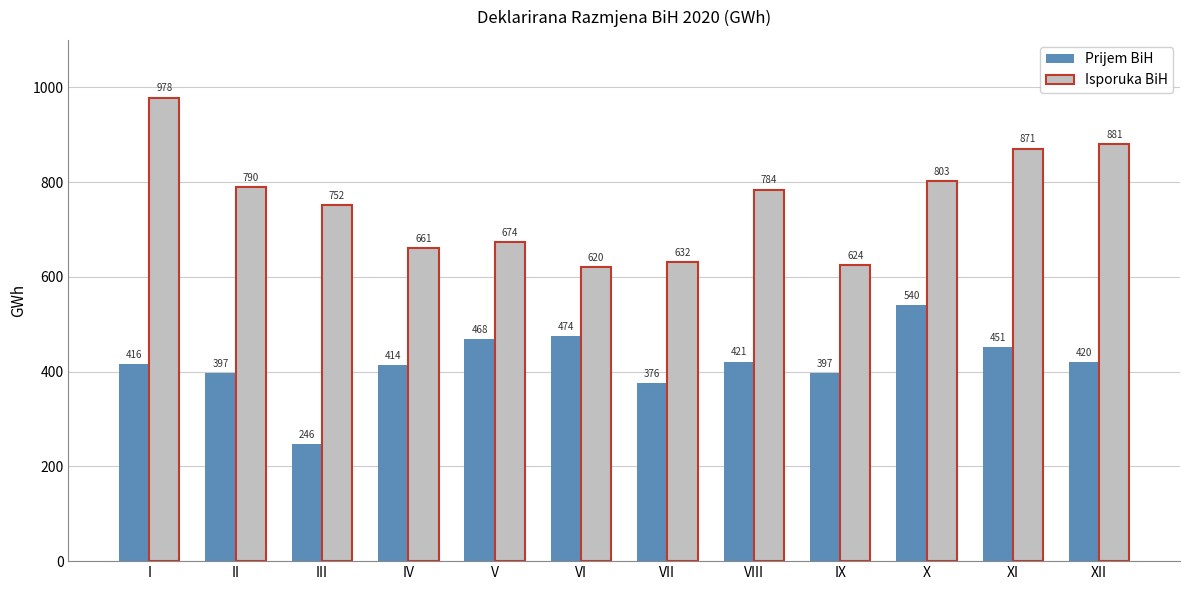

The value of Prijem BiH at V is 678.7. True or false?

False